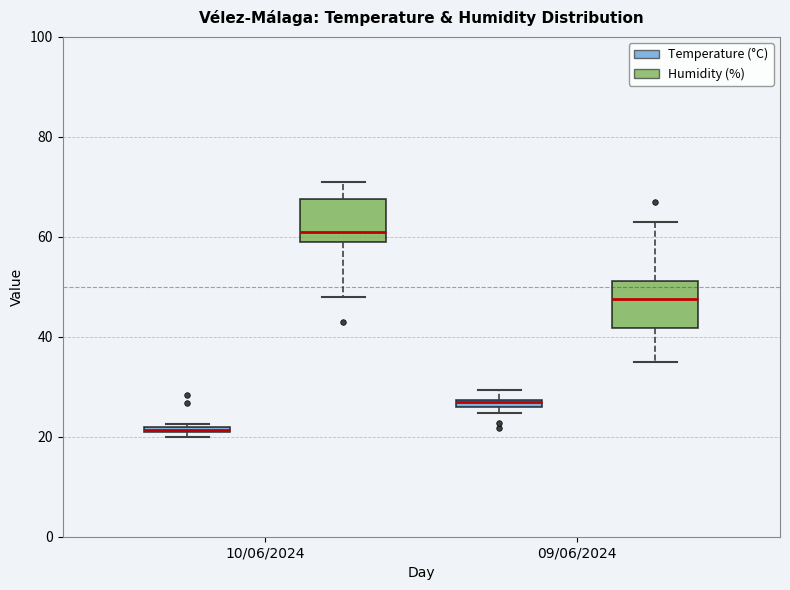

Where does the upper whisker of the box for 09/06/2024 (Humidity (%)) end on the y-axis? The values are not printed on the chart, so give them approximately, as read against the axis.

64